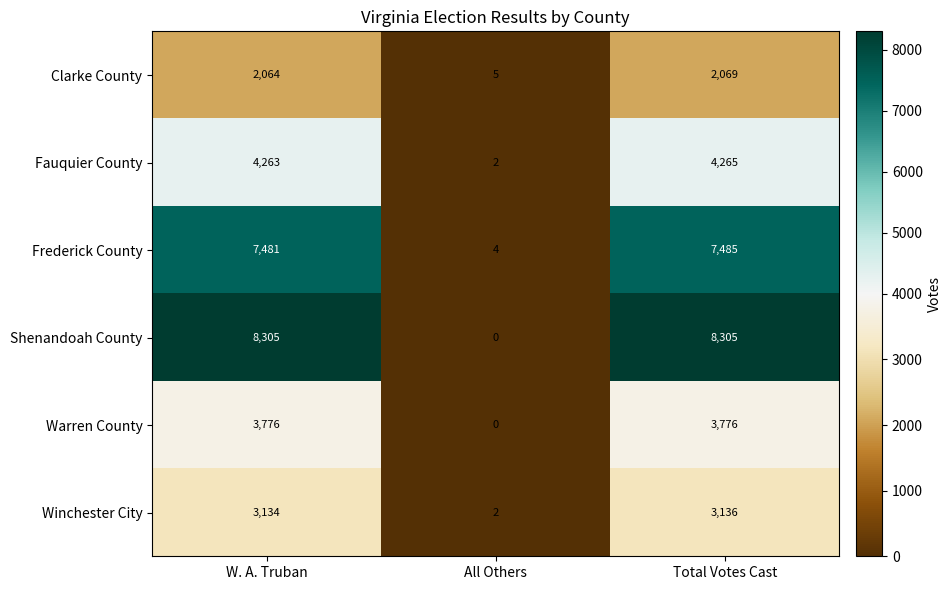

How many data points does each series have?

3